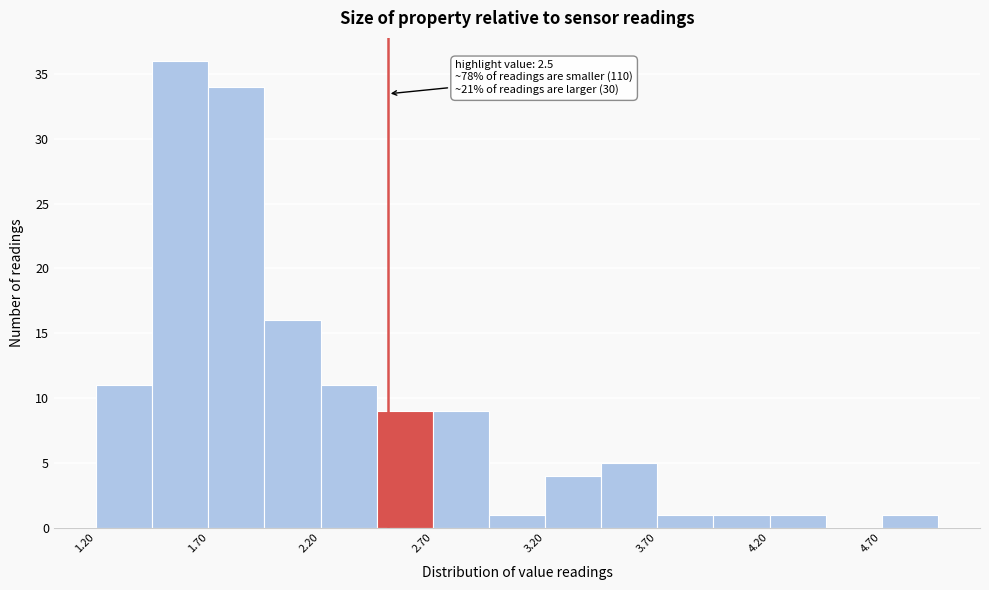

Which range on the x-axis has the tallest bar?

1.45 to 1.70